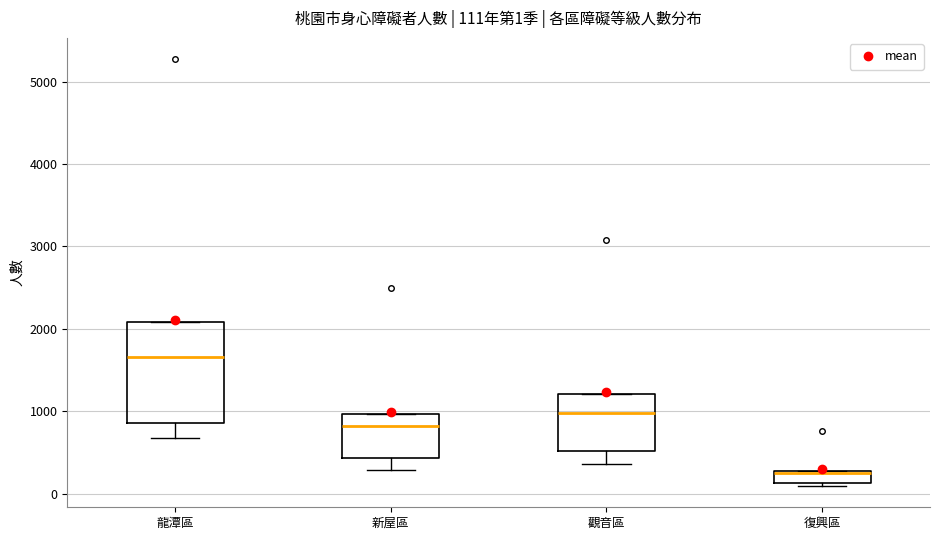

Comparing the boxes themselves (not the whiskers), which one is the tallest?

龍潭區